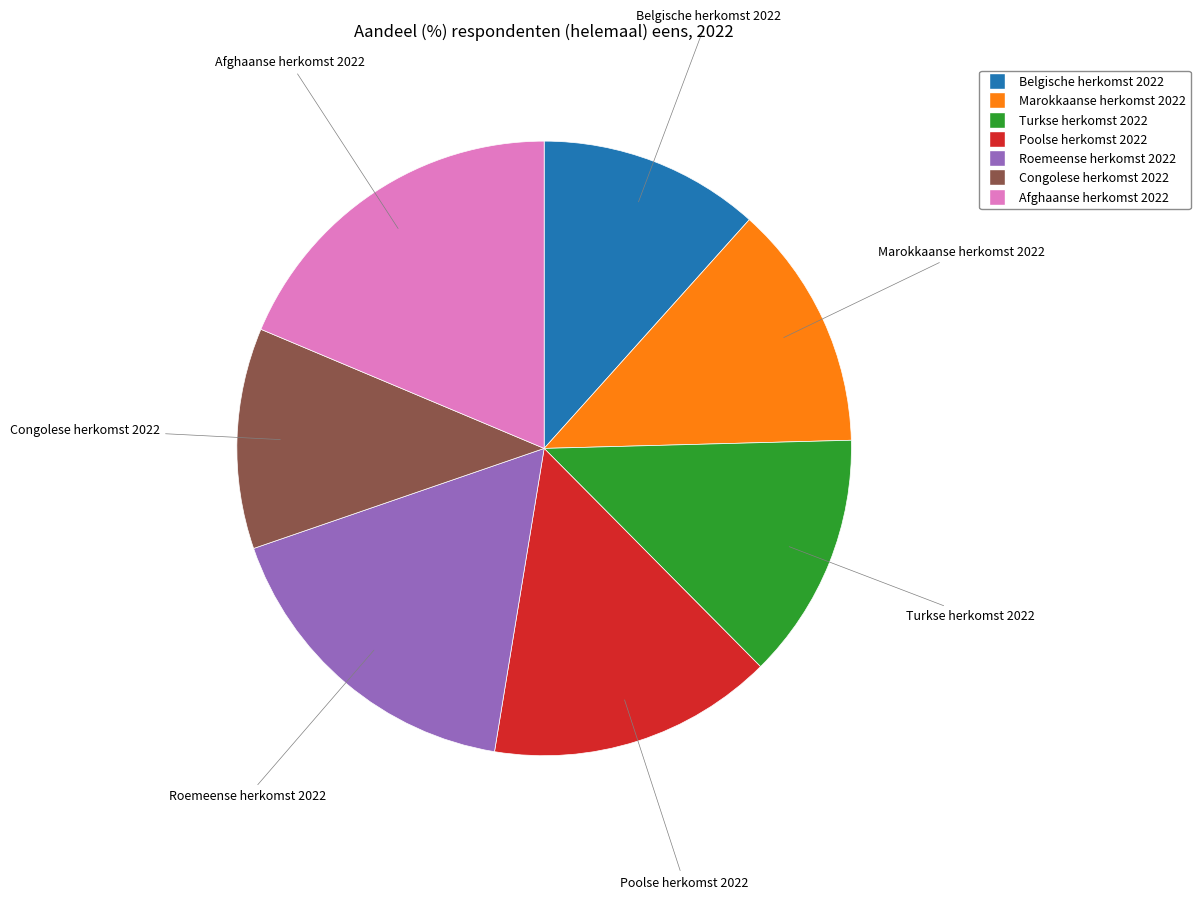

Combined, do Roemeense herkomst 2022 and Afghaanse herkomst 2022 account for over 50%?

No